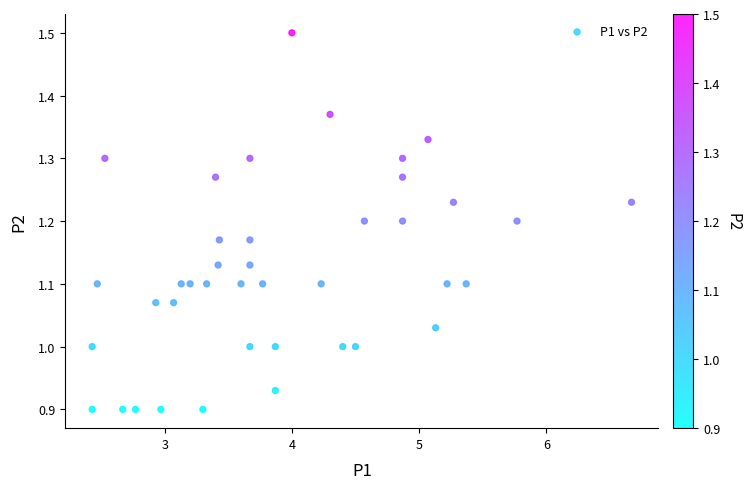

What is the range of X values (max minus min)?

4.2